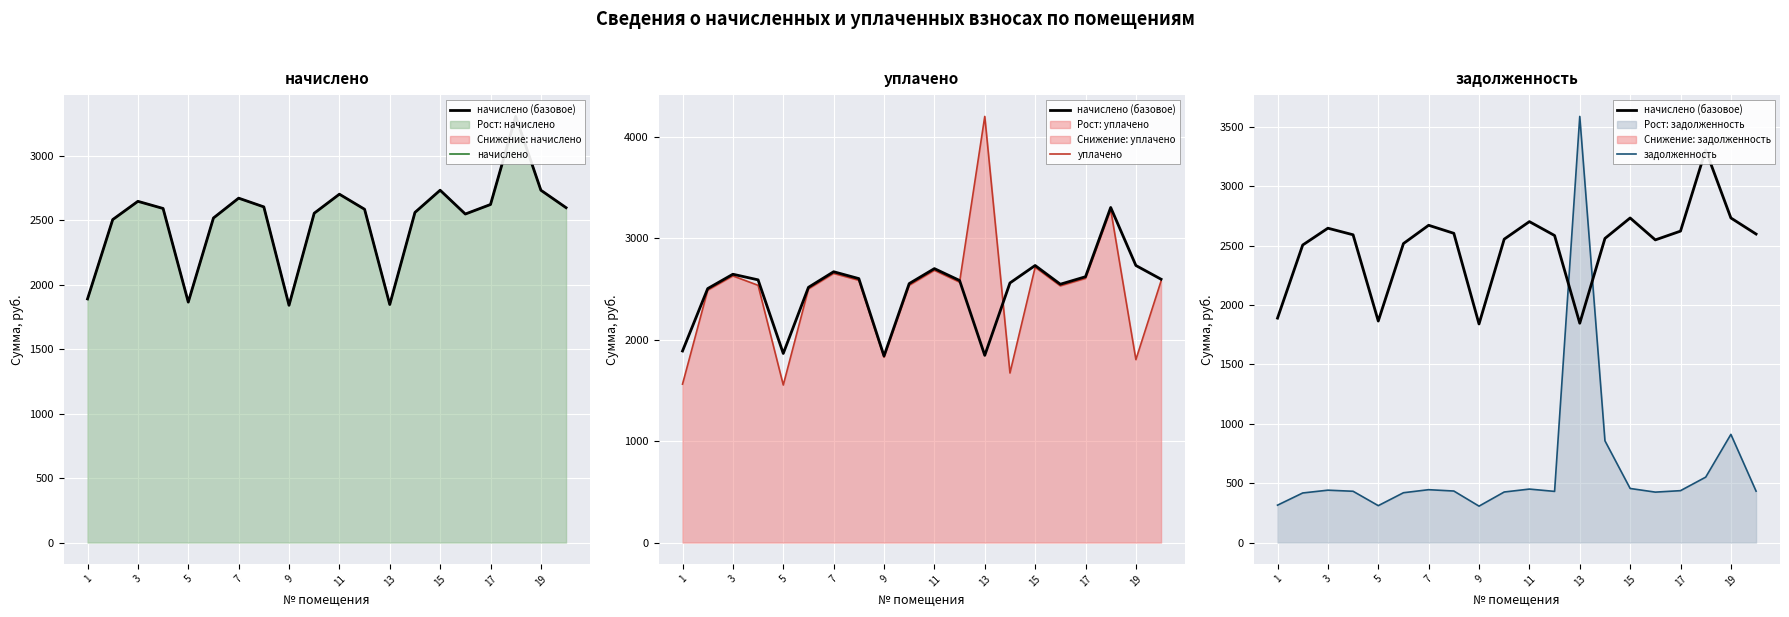

What is the average value of the начислено series?

2496.3